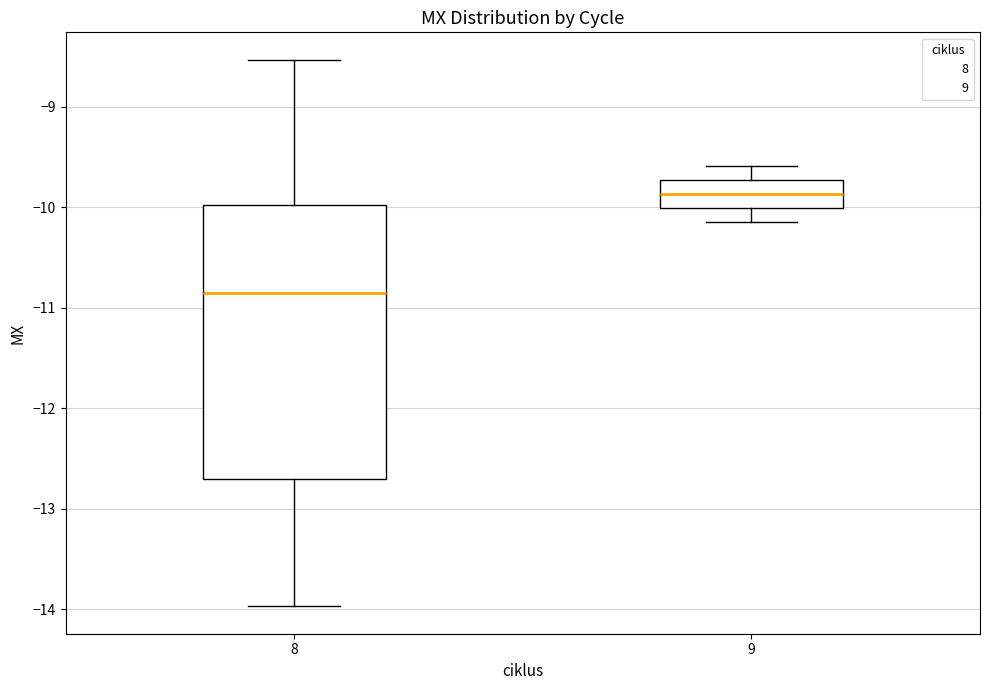

Where is the lower edge of the box at x = 8 on the y-axis? The values are not printed on the chart, so give them approximately, as read against the axis.

-12.7